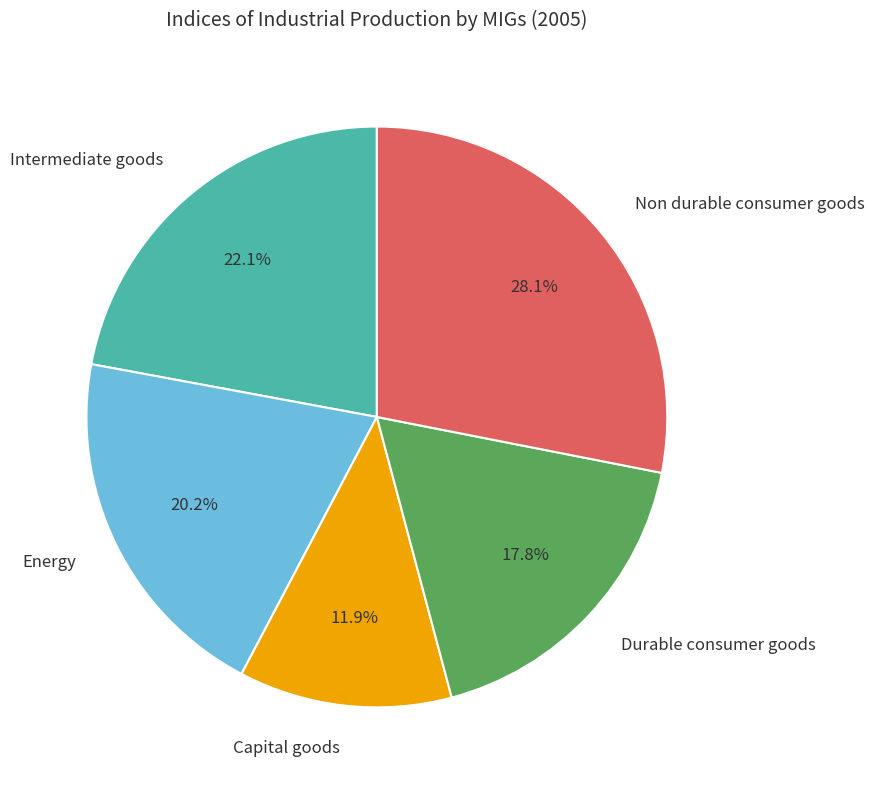

What is the smallest slice in the pie chart?

Capital goods